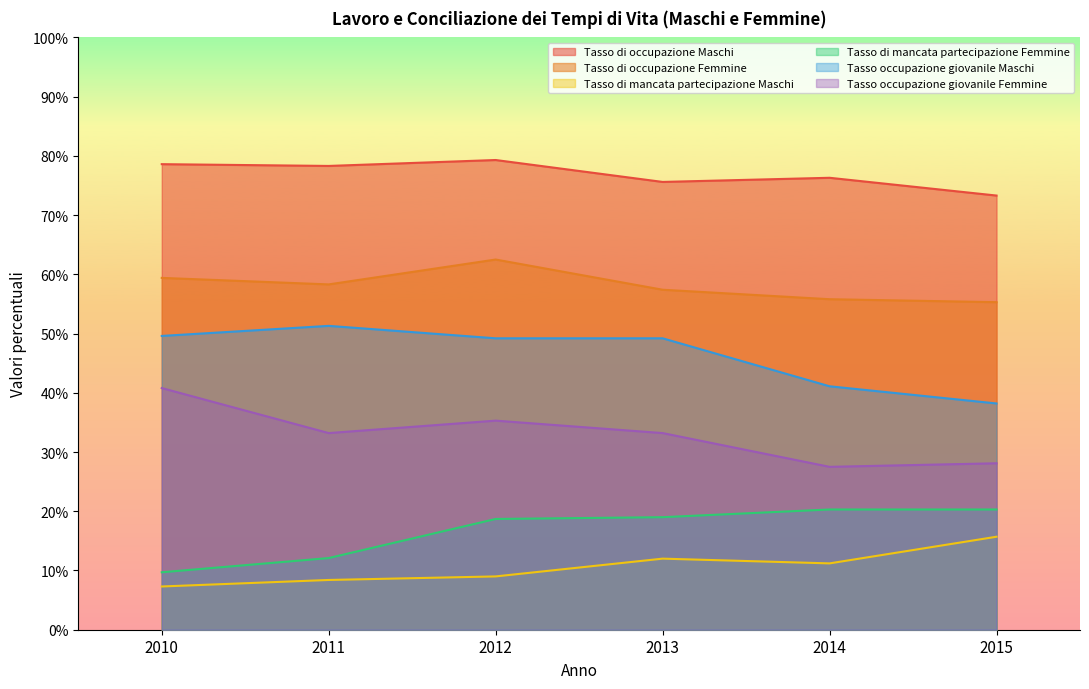

Which series has the largest total across all categories?

Tasso di occupazione Maschi